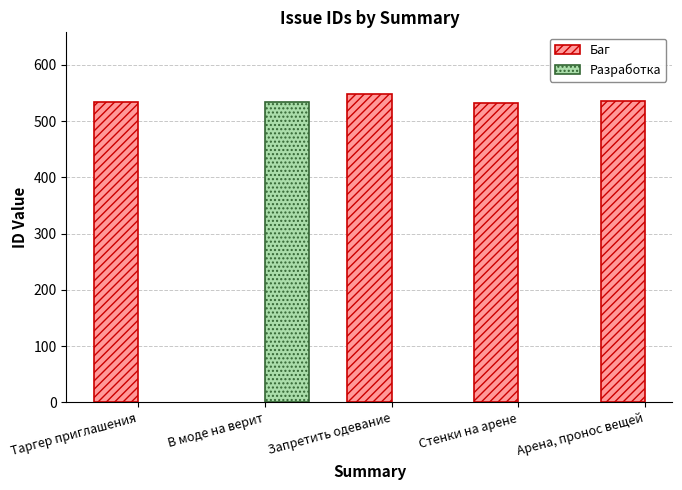

What is the average value?

537